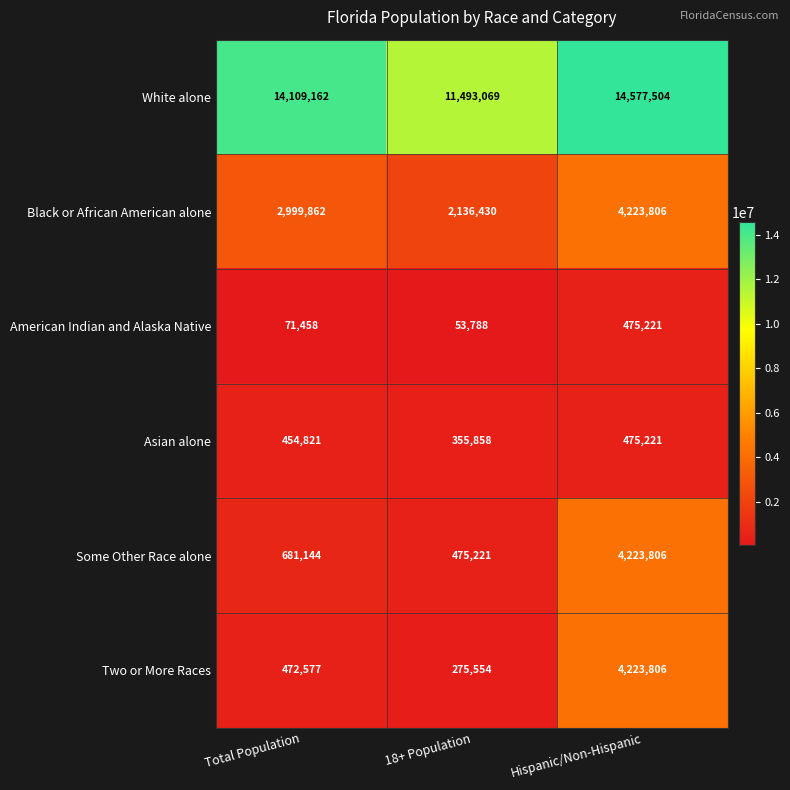

What value does the American Indian and Alaska Native series have at Total Population, to the nearest 50?

71450